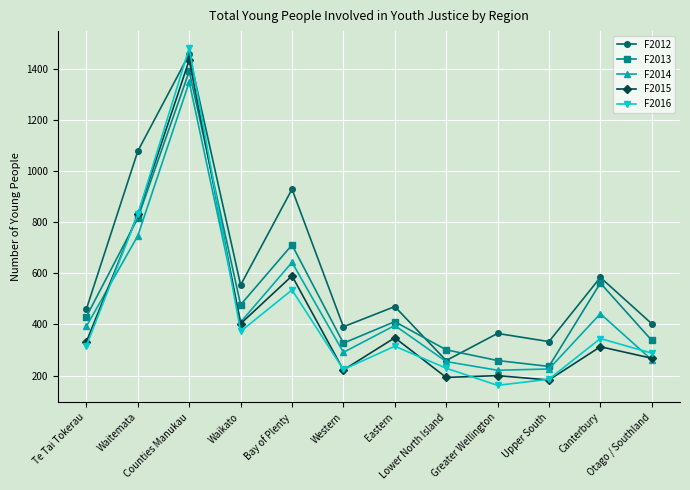

Which series ends up on top after the final intersection of F2013 and F2012?

F2012